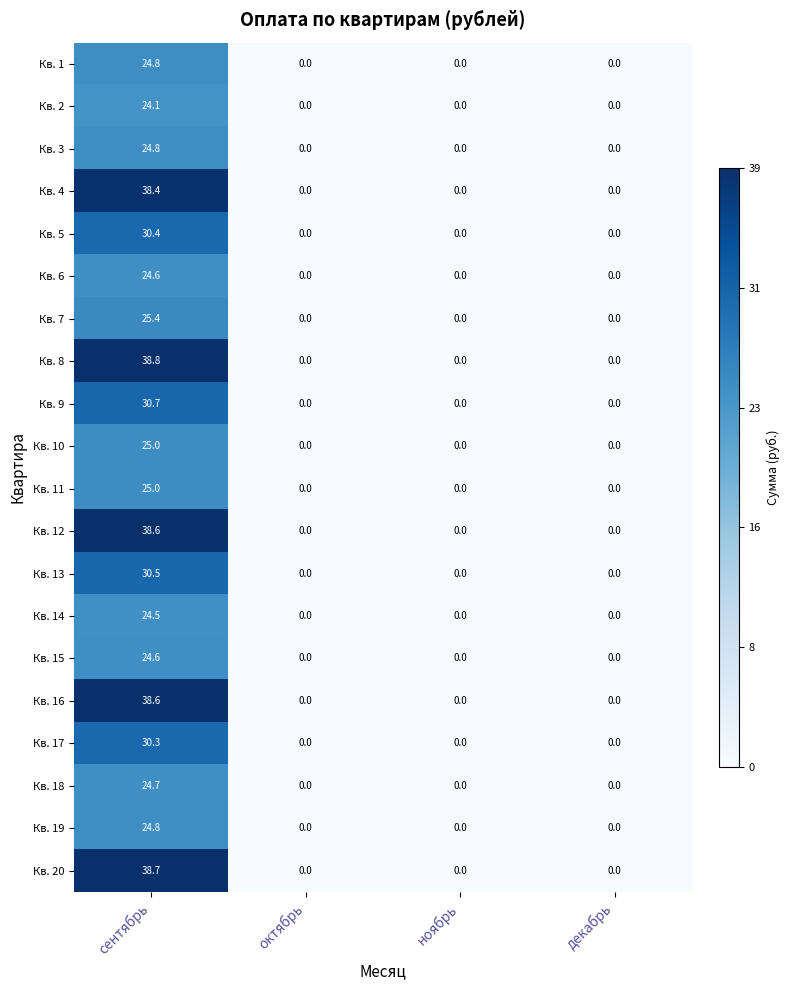

Is it true that Кв. 17 equals 0.0 at декабрь?

True